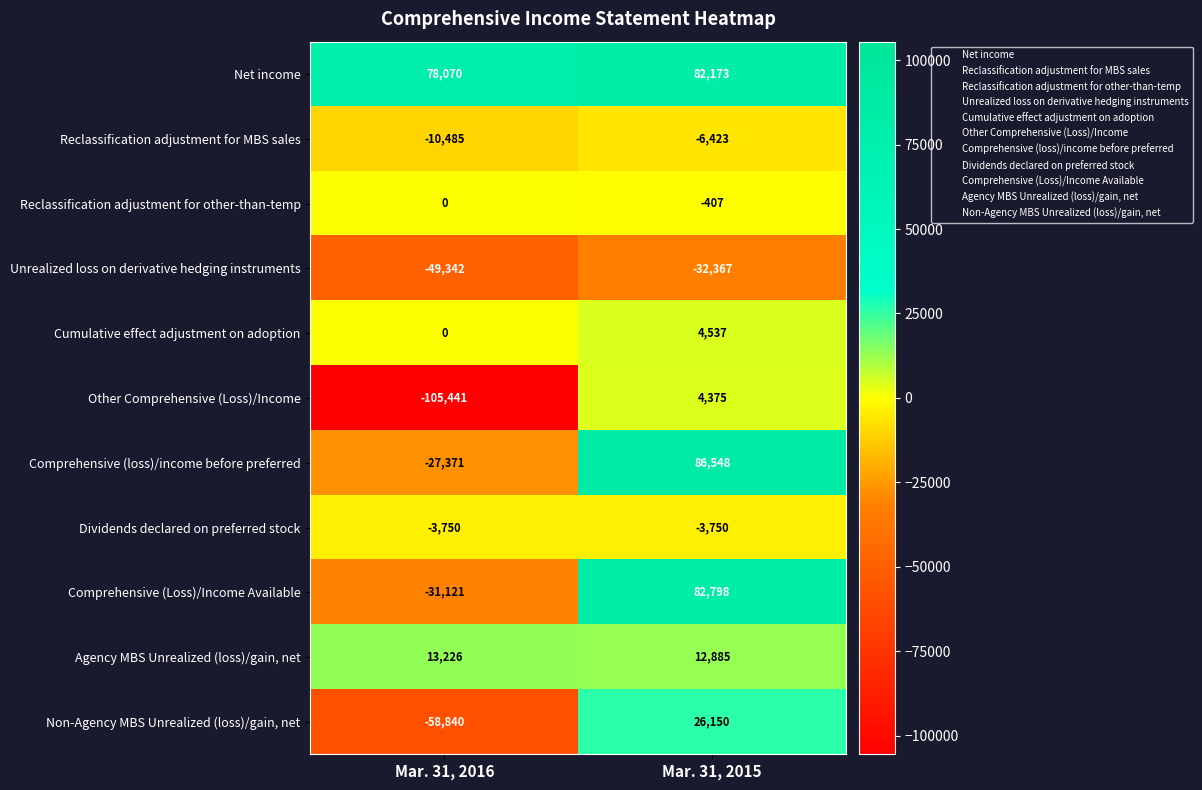

The value of Dividends declared on preferred stock at Mar. 31, 2015 is -3750. True or false?

True